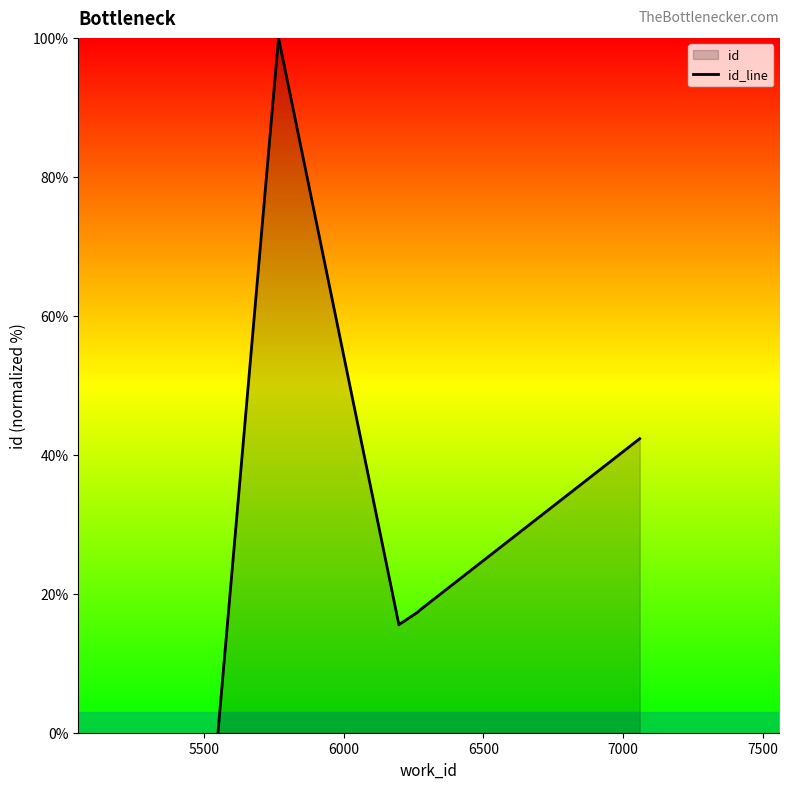

True or false: the data has more than 0 interior local peaks.

True